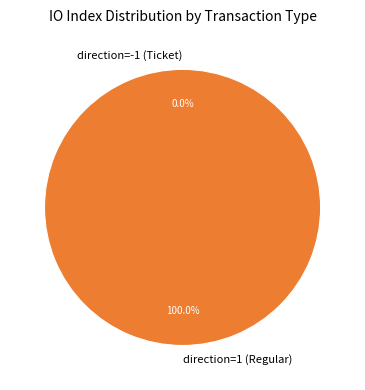

How many segments does this pie chart have?

2